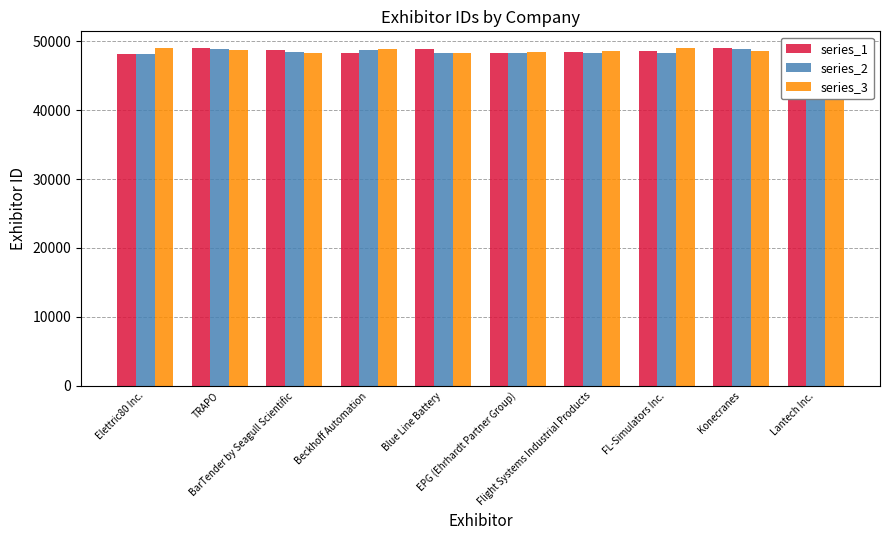

What is the highest value of the series_3 series?

48969